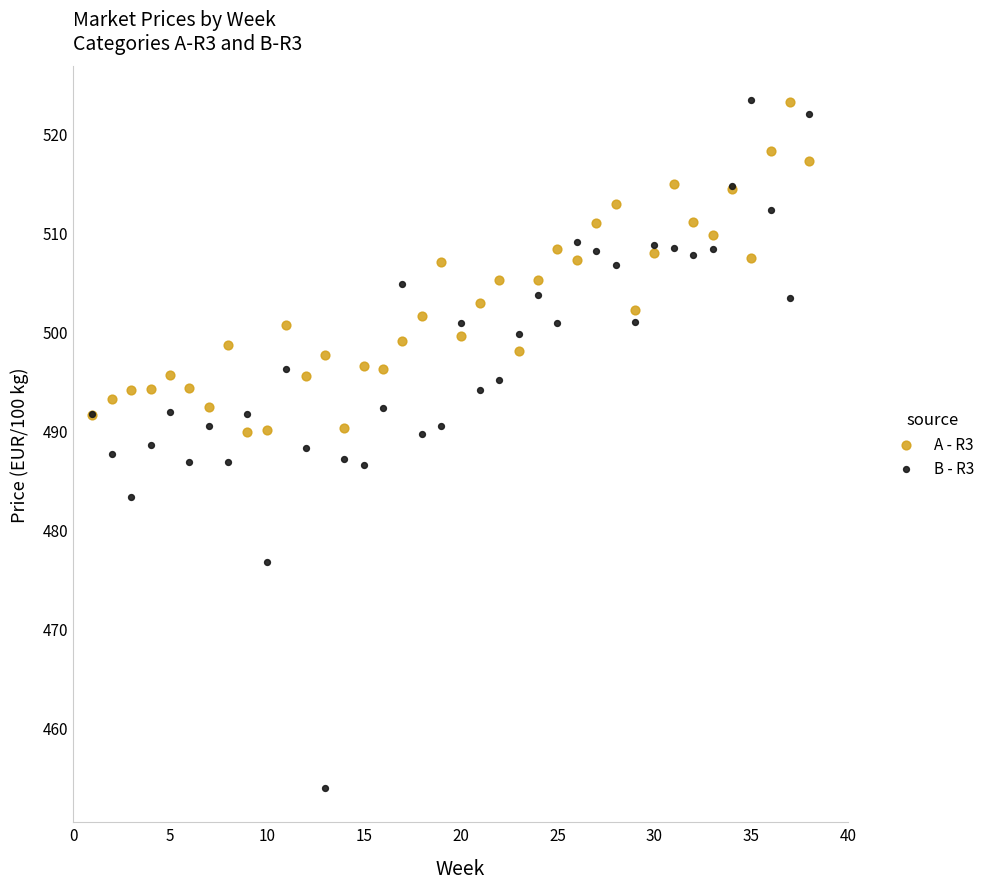

Which series has the largest Y range (max minus min)?

B - R3